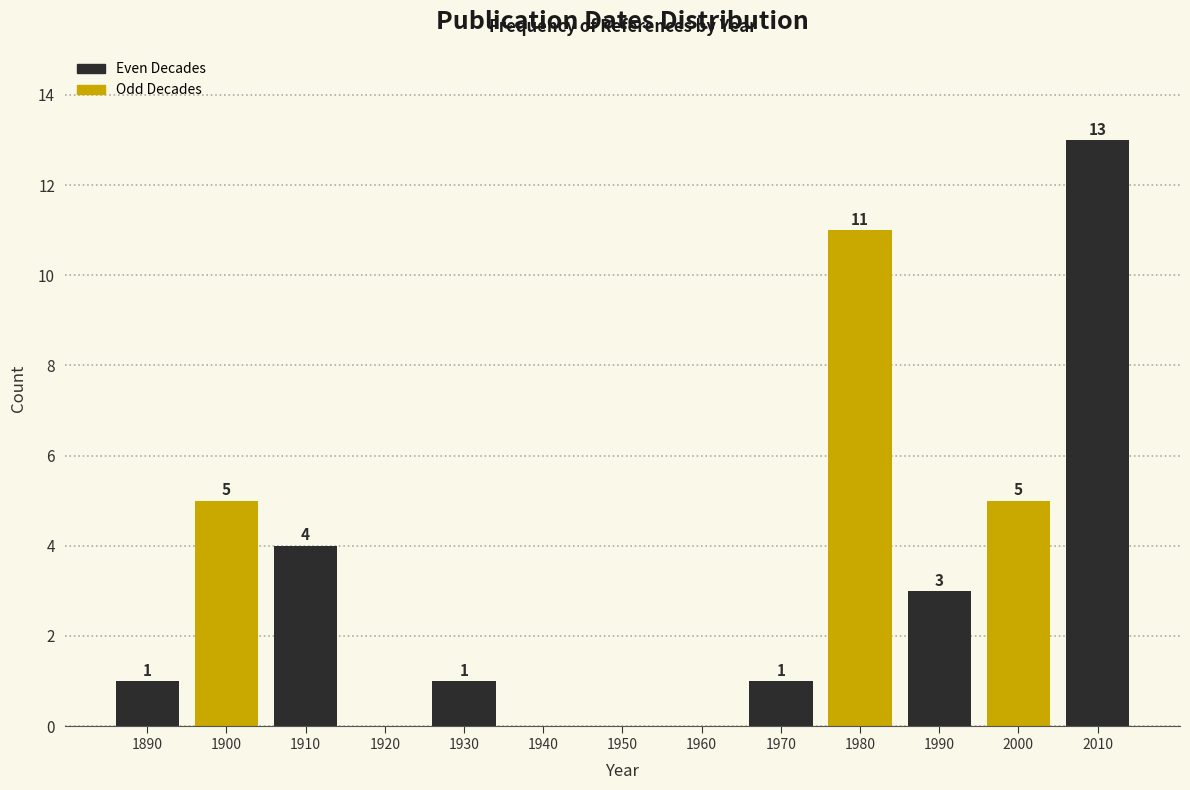

Reading right to left, list all the values displayed in this chart.

2010=13	2000=5	1990=3	1980=11	1970=1	1960=0	1950=0	1940=0	1930=1	1920=0	1910=4	1900=5	1890=1